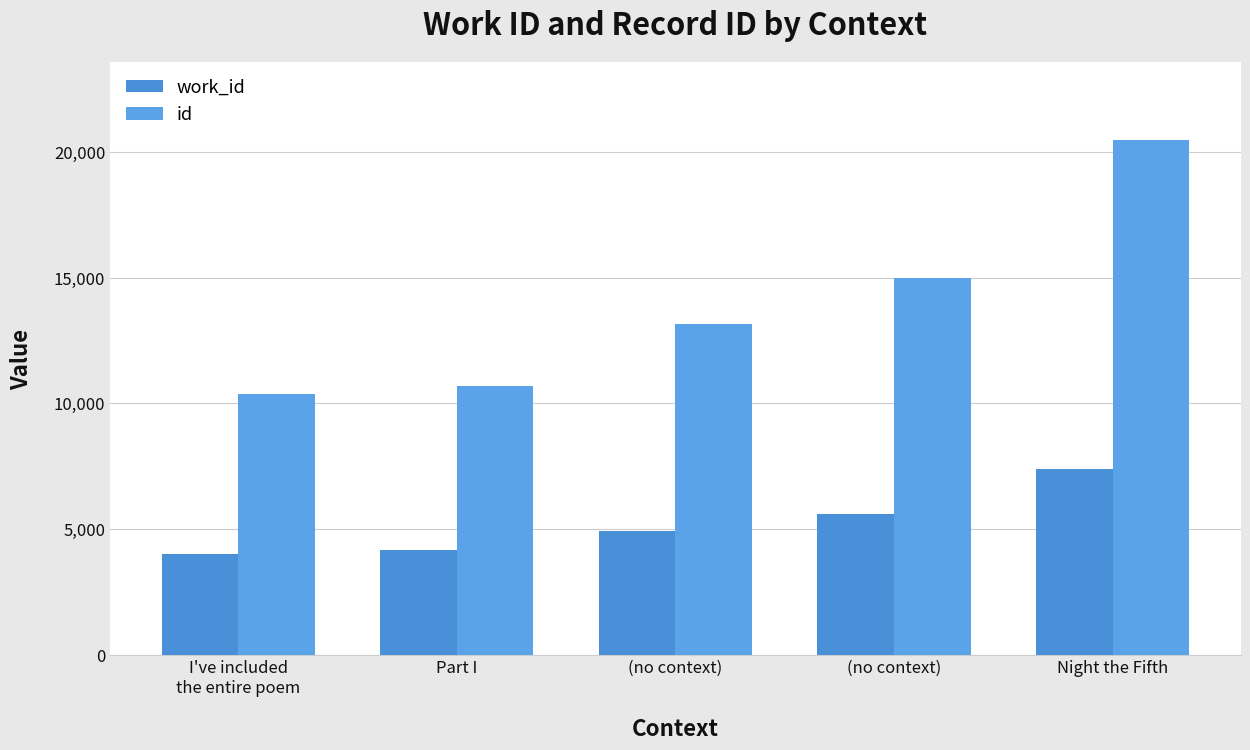

What is the difference between the highest and lowest values at Part I?

6559